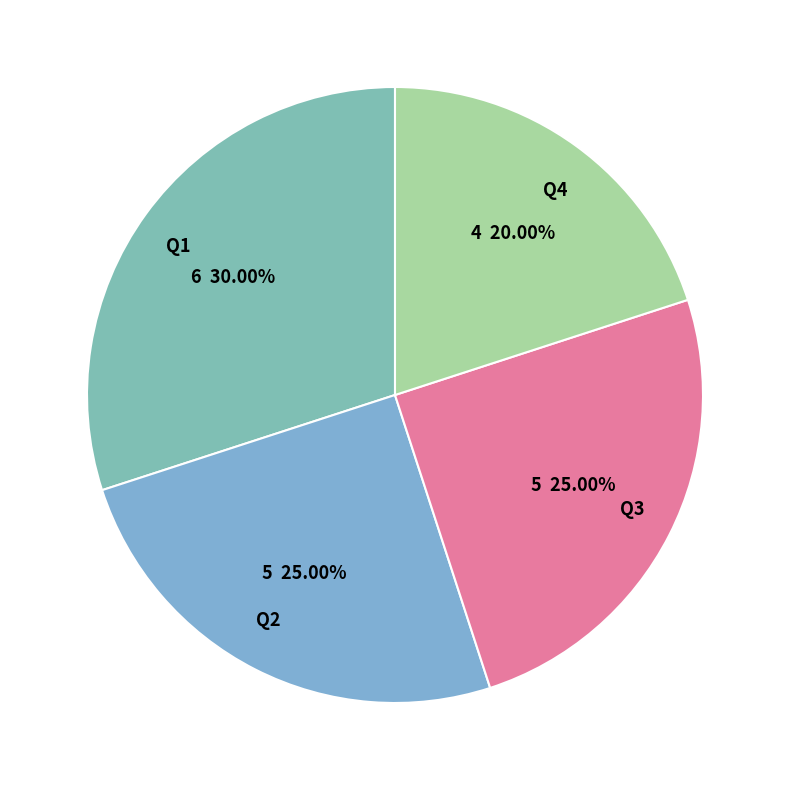

What portion of the pie excludes Q4?

80.0%